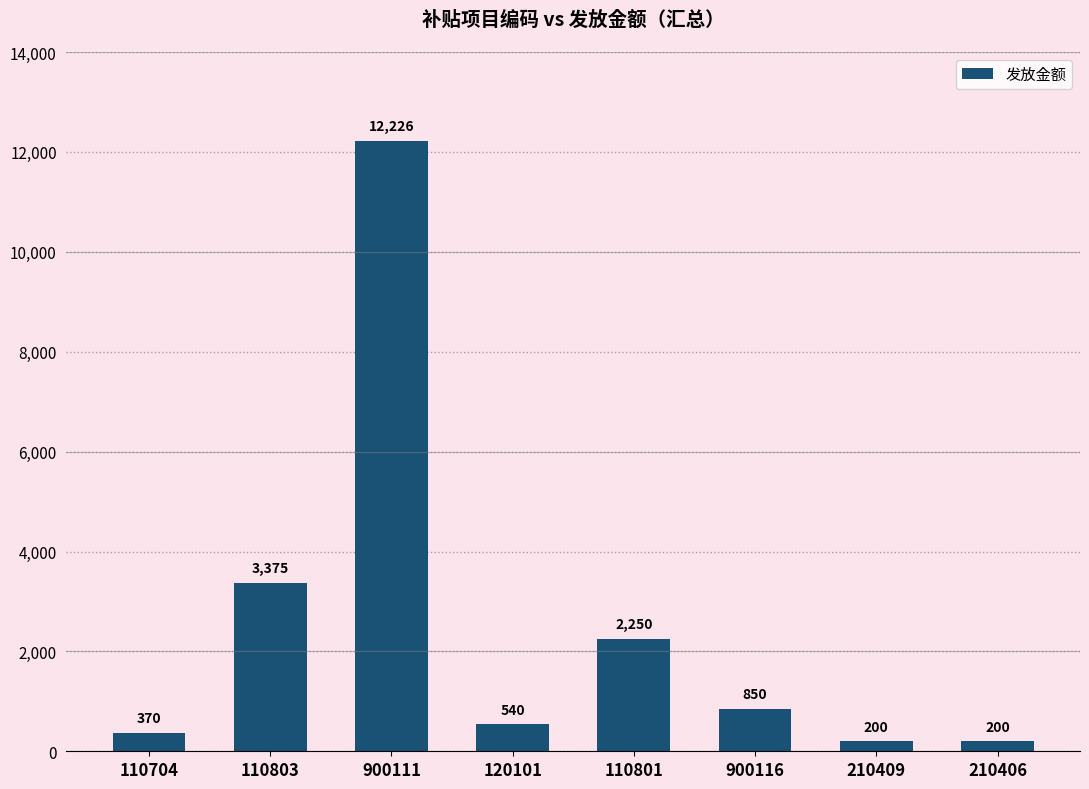

What is the label of the 5th bar from the right?

120101